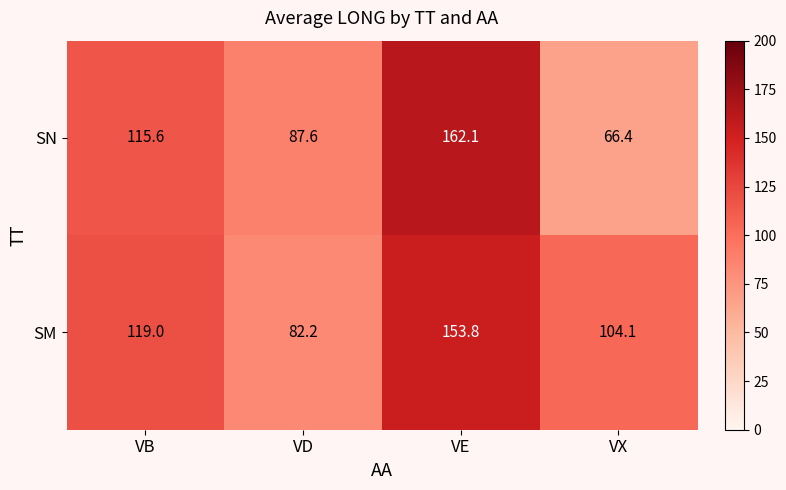

List the series in order of their overall mean, lowest first.

SN, SM